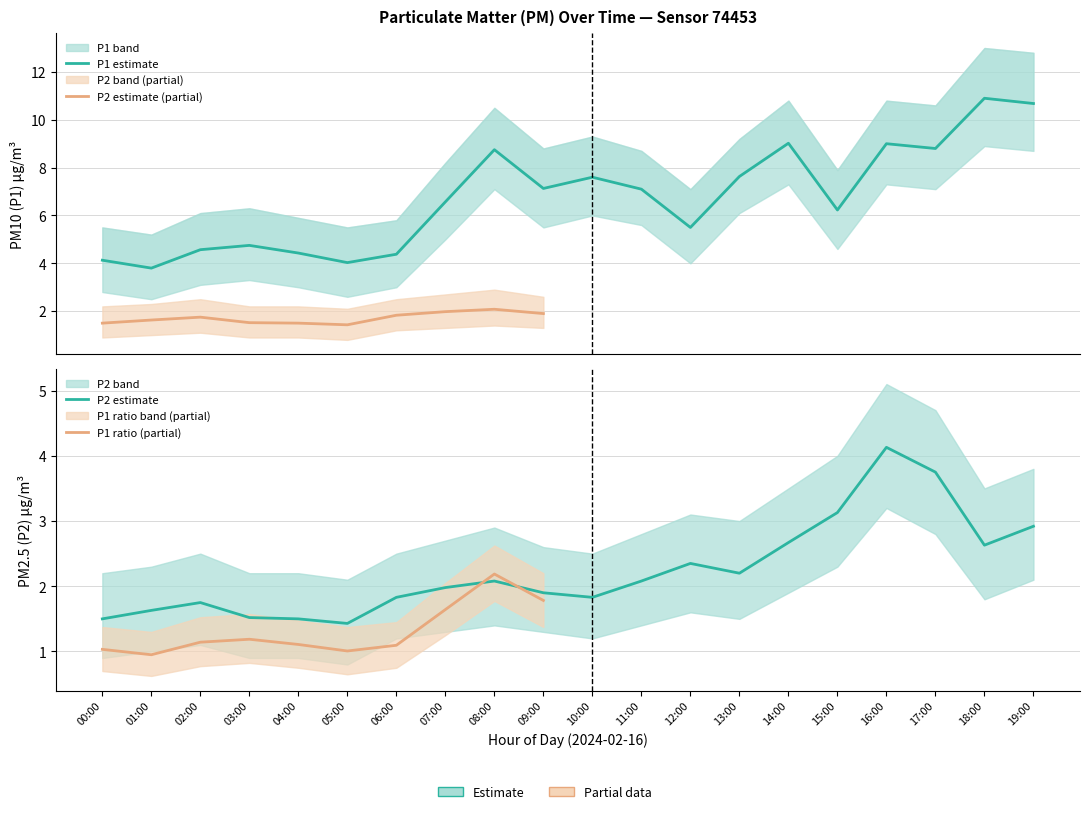

Which has a higher value, 07:00 or 10:00?

10:00